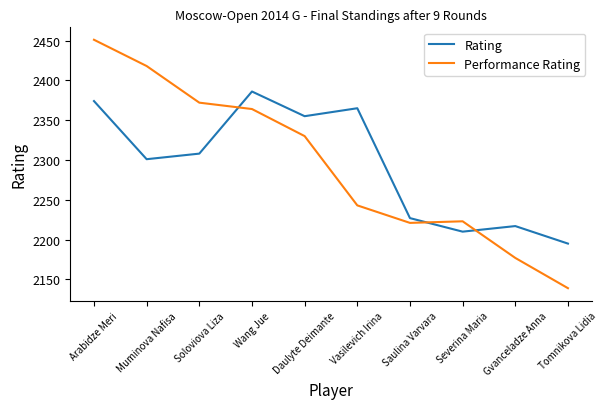

At which label does Rating first exceed 2308?

Arabidze Meri